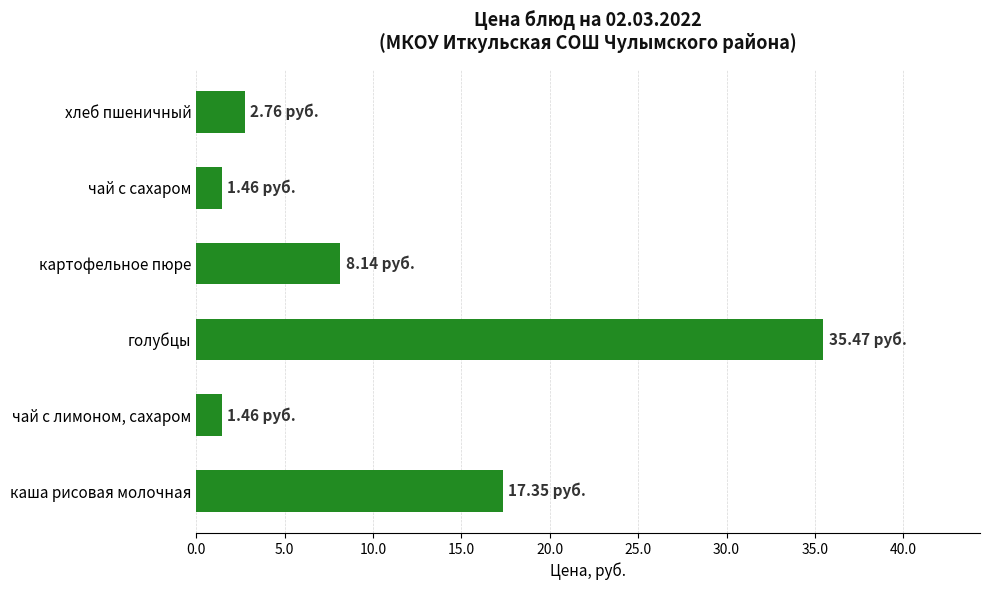

What is the difference between the maximum and second lowest values?

34.0